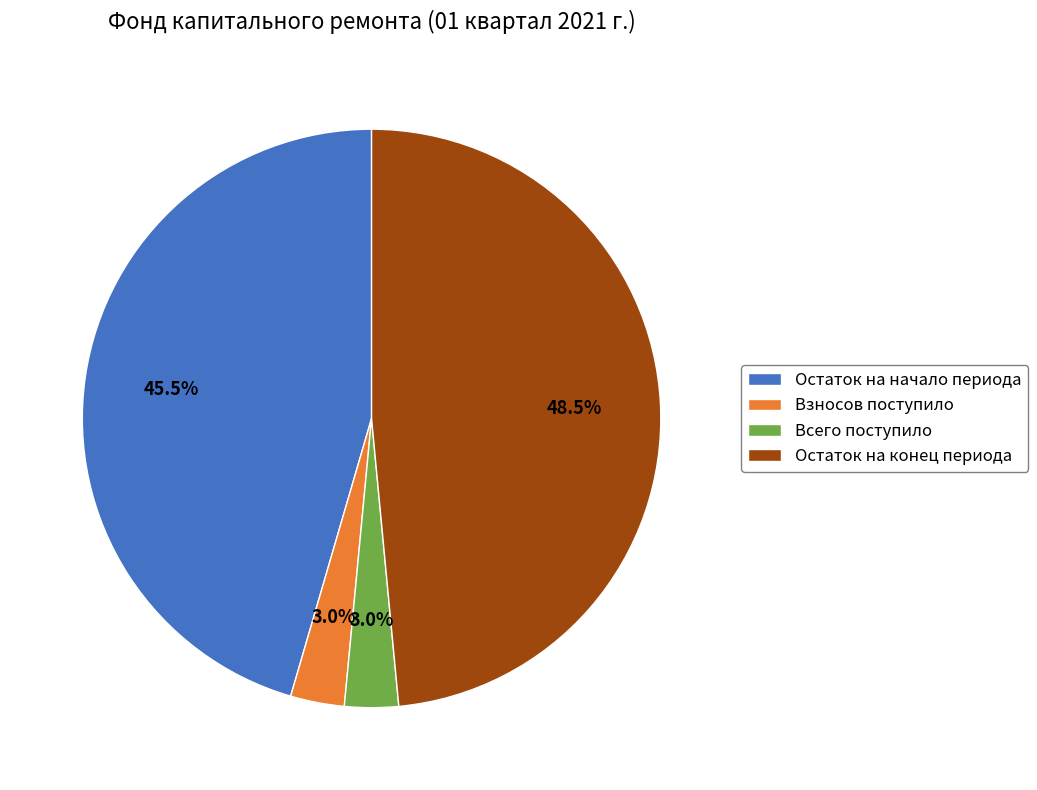

Does Всего поступило account for over 50% of the chart?

No